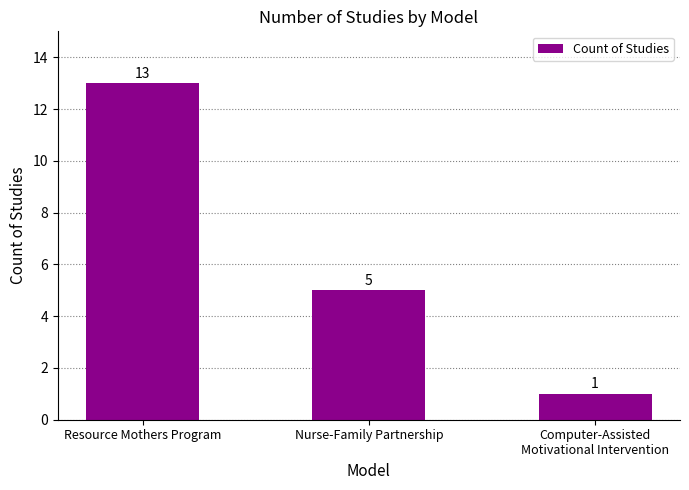

Does the chart contain stacked bars?

No